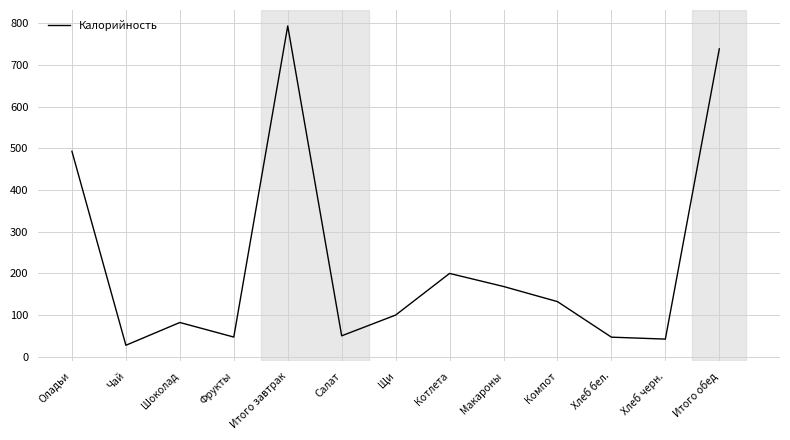

What is the maximum value shown in the chart?

794.0